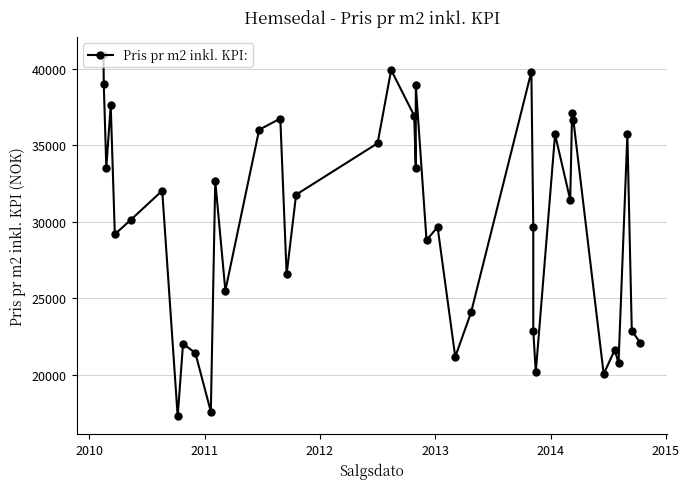

What is the smallest value displayed?

17271.2